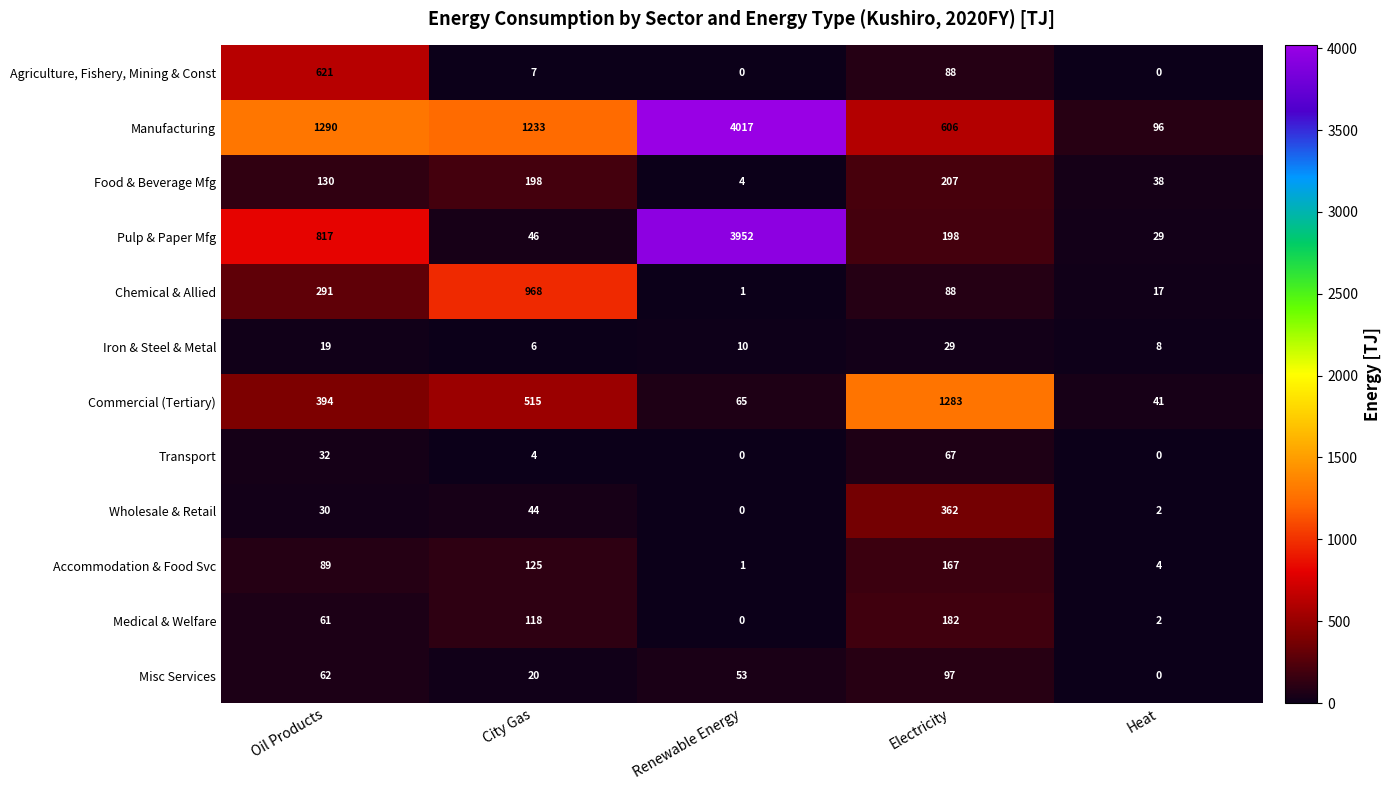

Read the Misc Services value at Electricity, to the nearest 10.

100